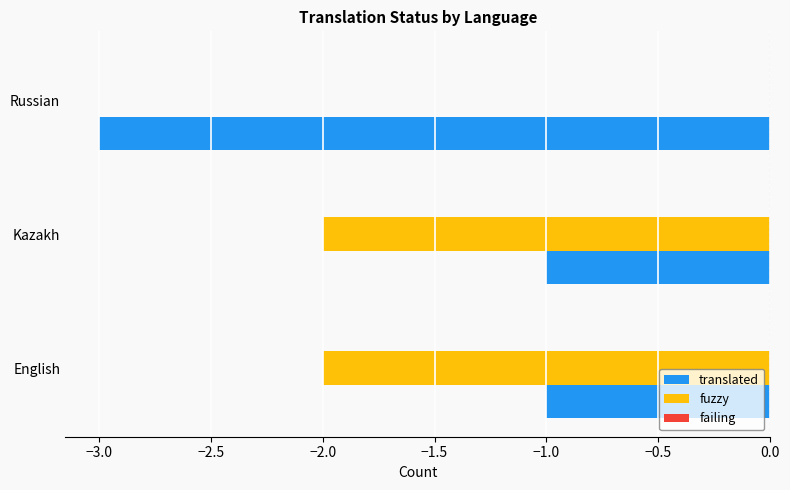

The translated series shows -1 at Kazakh. True or false?

True